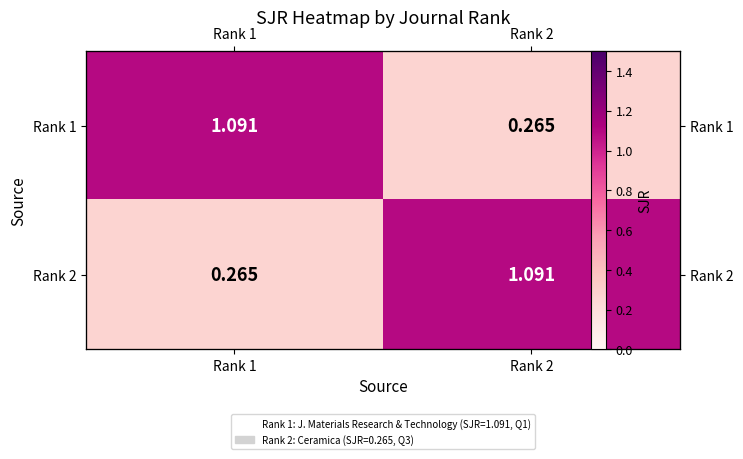

At which category is the sum across all series the highest?

Rank 1